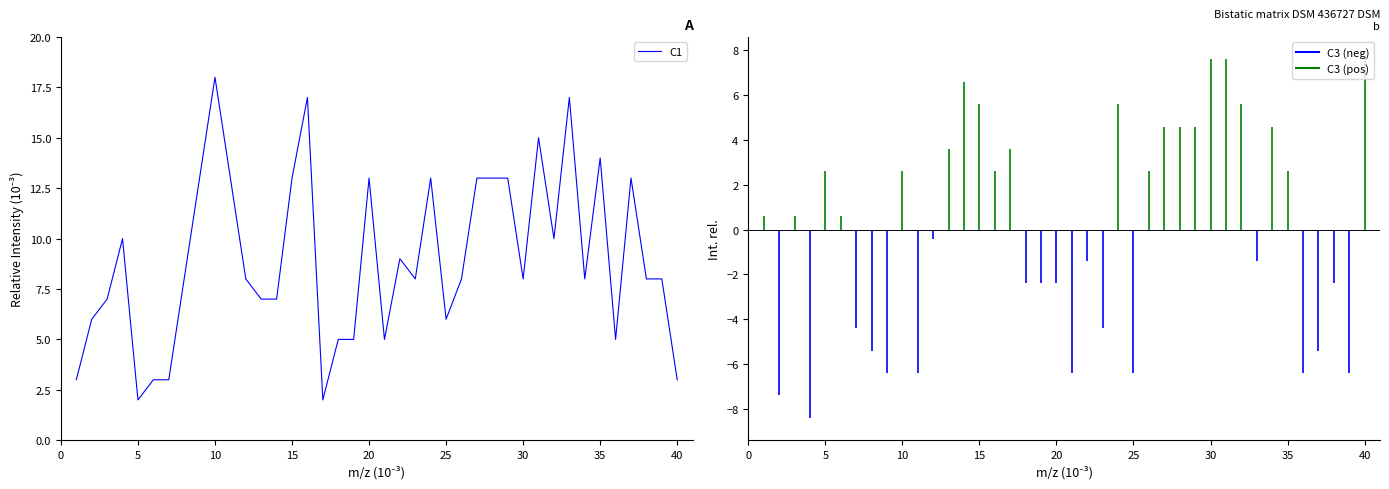

What is the difference between the maximum and minimum values?

16